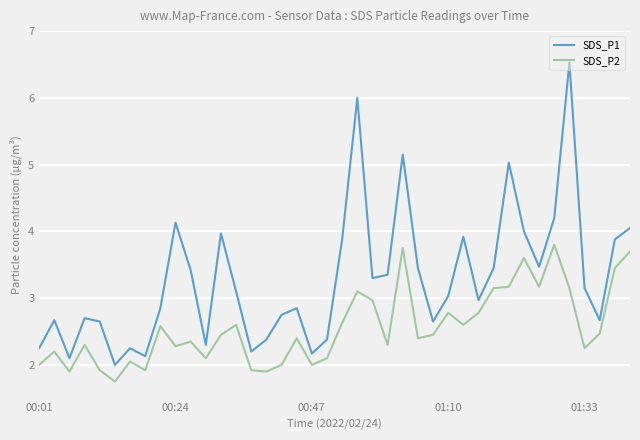

Which series has the largest total across all categories?

SDS_P1